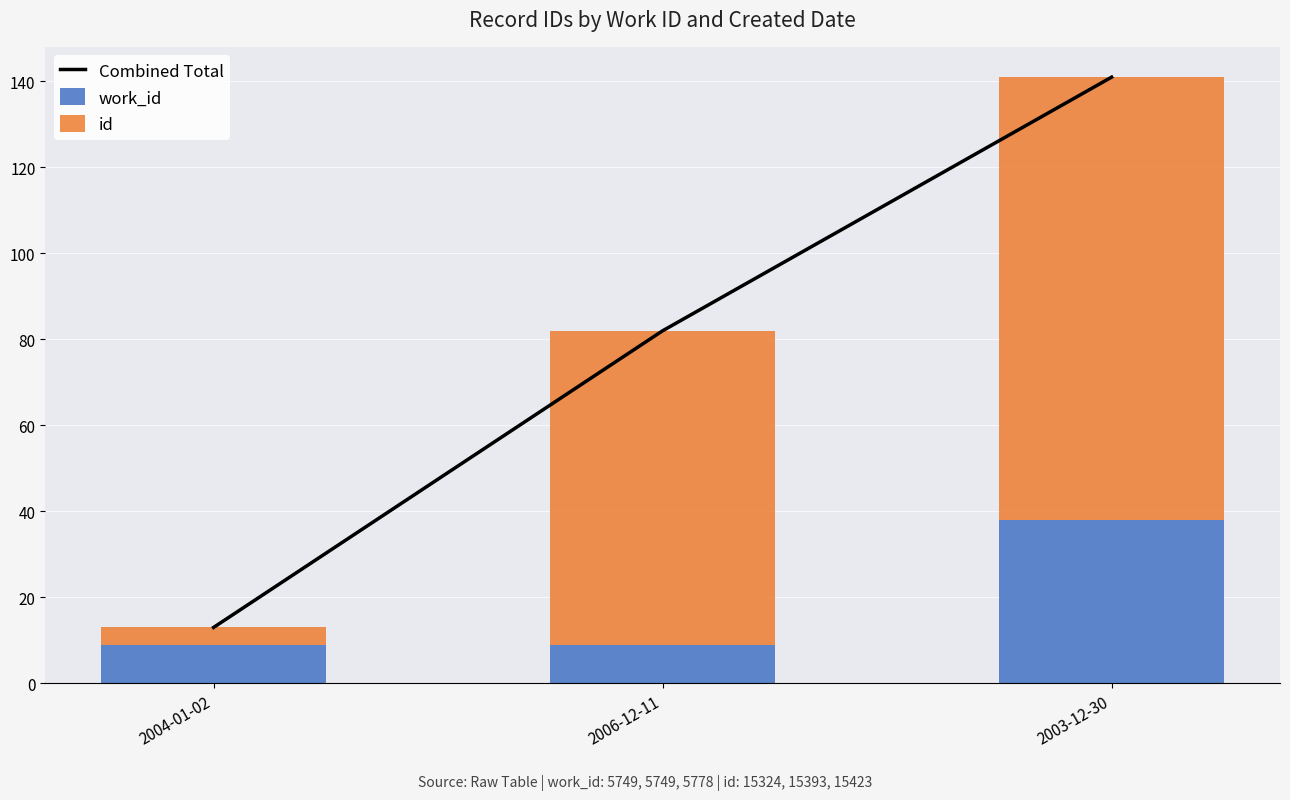

How many Combined Total values are between 13 and 141?

3